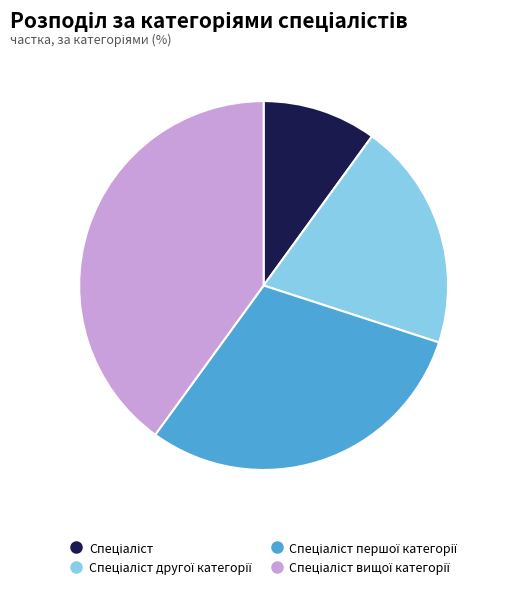

Does any single category account for the majority?

No